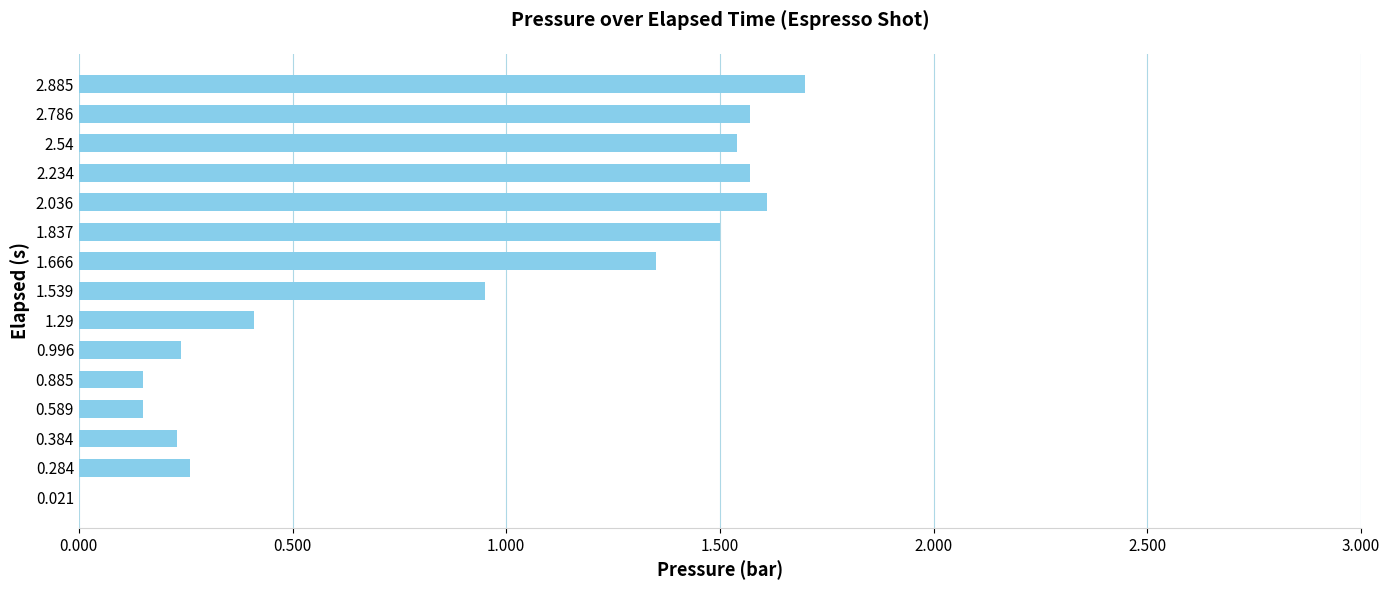

What is the sum of all values?

13.2